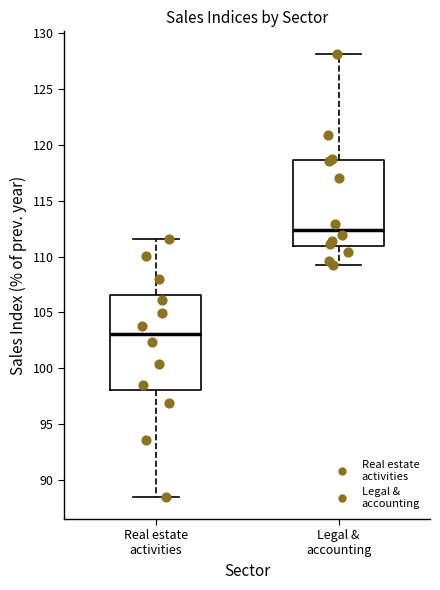

Reading left to right, read every box against the y-axis: the position of its median line, the range the box covers, and the ends of its whiskers. The values are not printed on the chart, so give them approximately, as read against the axis.

Real estate activities: median 103.0, box 98.0 to 106.5, whiskers 88.5 to 111.5
Legal & accounting: median 112.5, box 111.0 to 118.5, whiskers 109.5 to 128.0